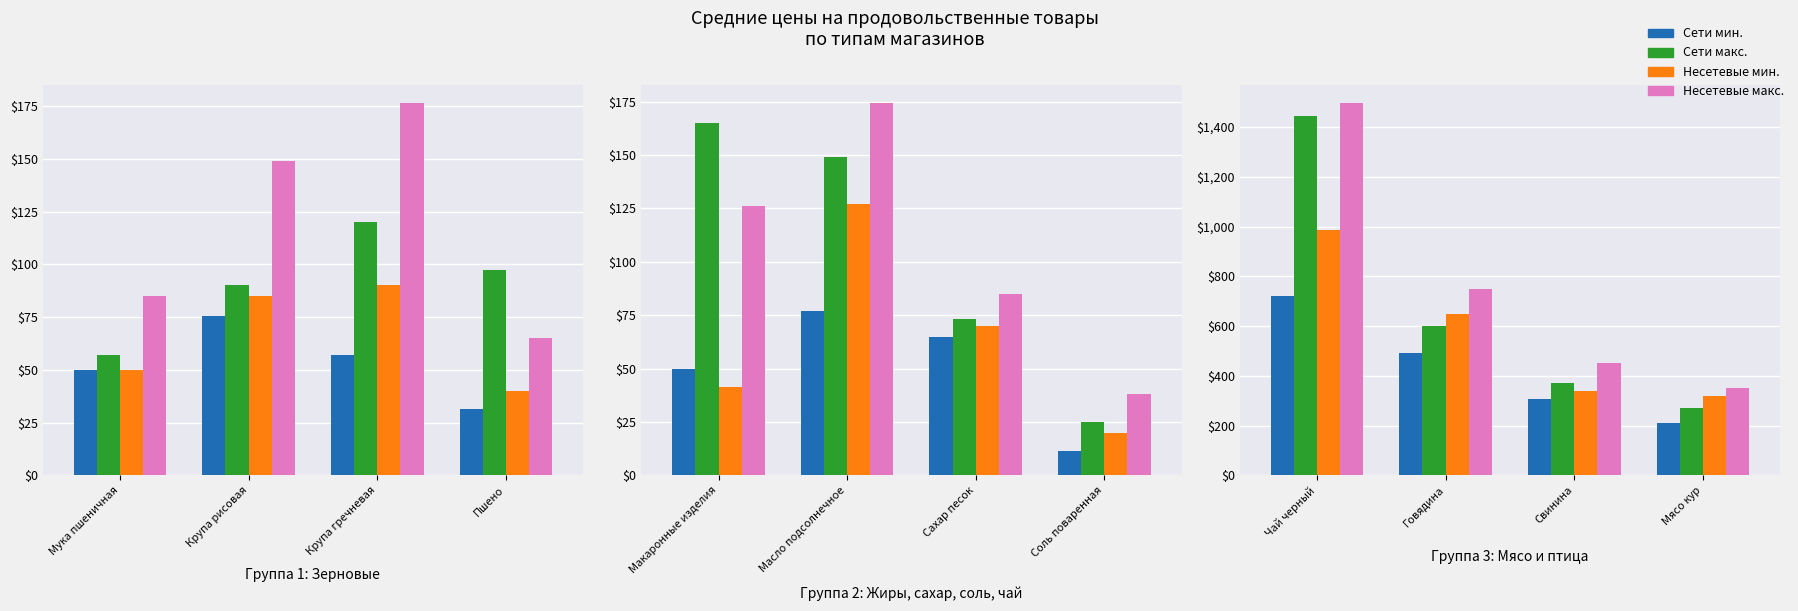

At how many categories does at least one series exceed 512?

2